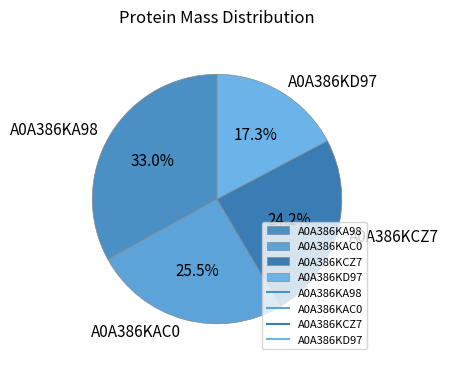

Which has a higher value, A0A386KD97 or A0A386KA98?

A0A386KA98